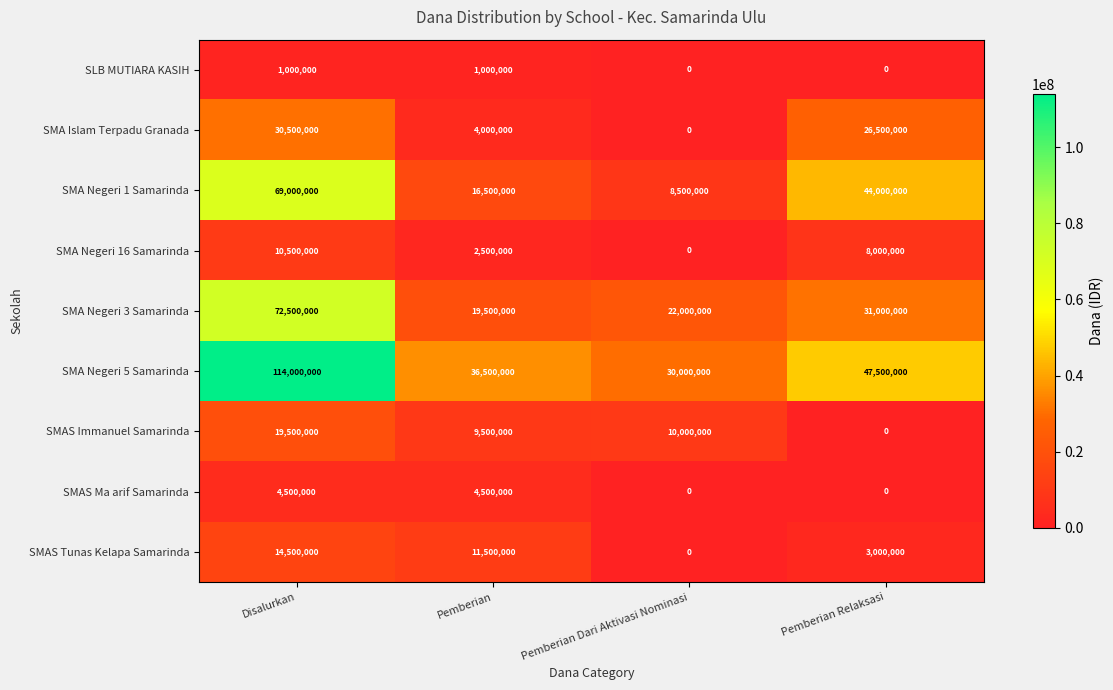

Count the number of categories in the chart.

4